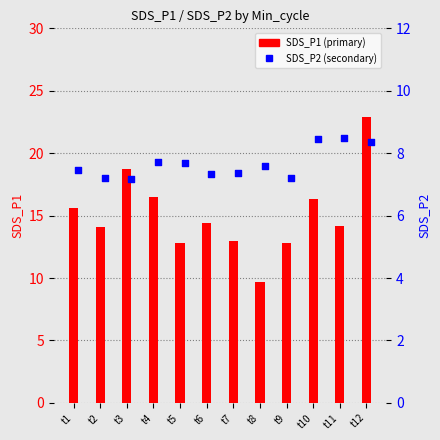

What is the total value across all series at t12?

31.2